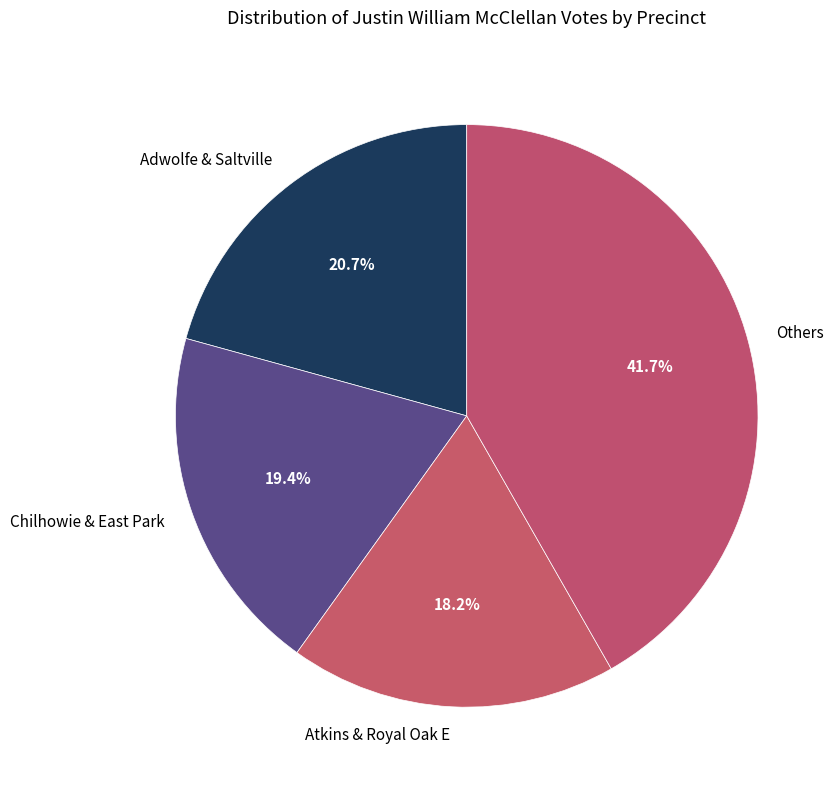

How many slices are in this pie chart?

4